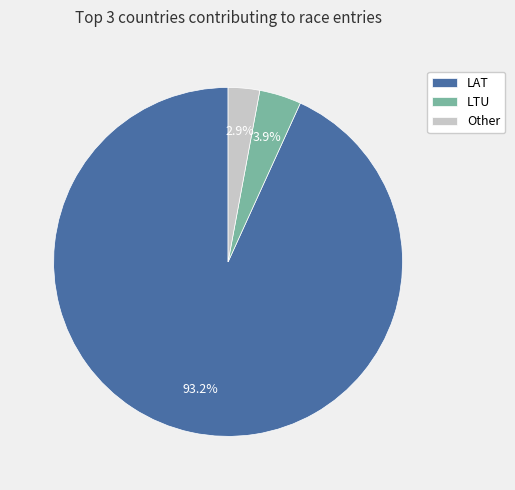

To the nearest percent, what is the difference between the LAT and LTU slice percentages?

89%